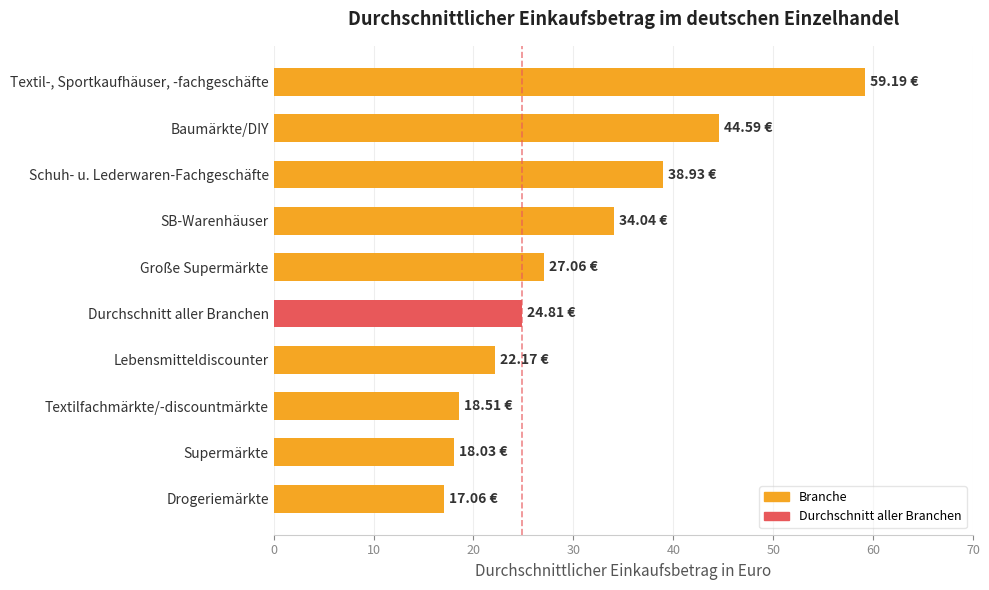

Where is the data nearest to the value 38?

Schuh- u. Lederwaren-Fachgeschäfte